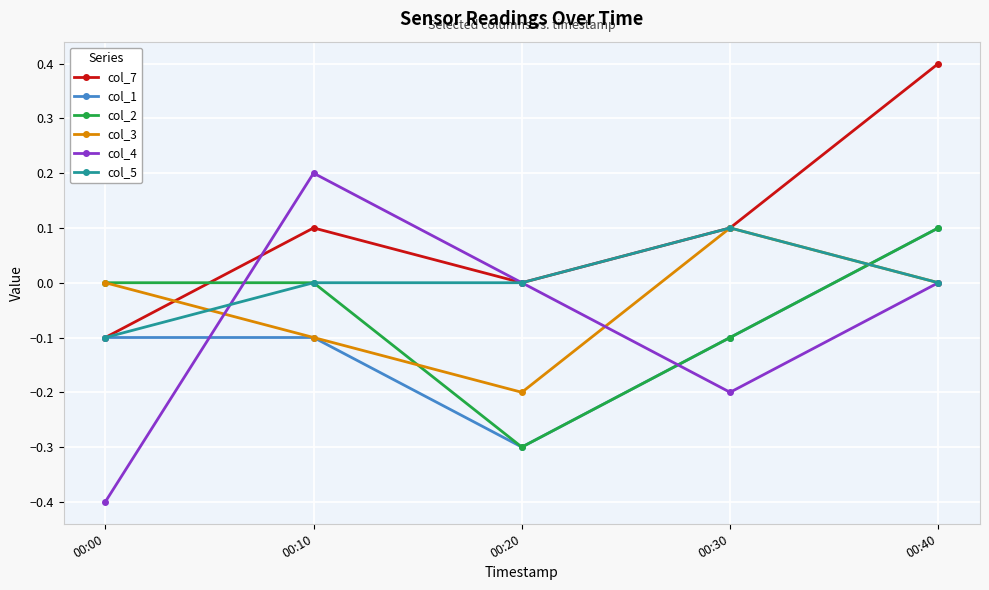

What is the value of the col_4 point at the 4th from the left?

-0.2